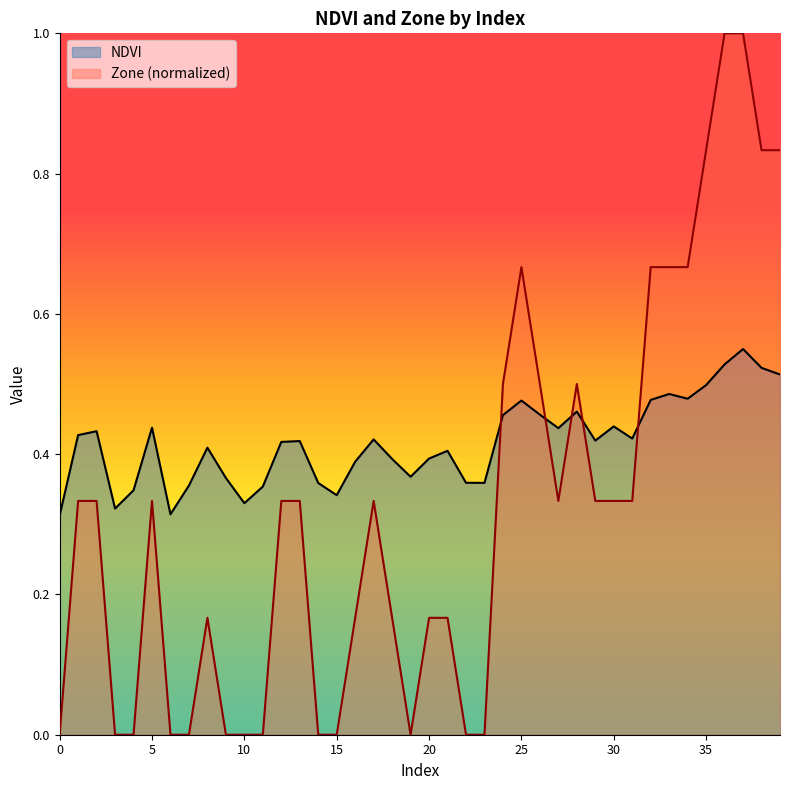

True or false: NDVI has more than 1 interior local peaks.

True